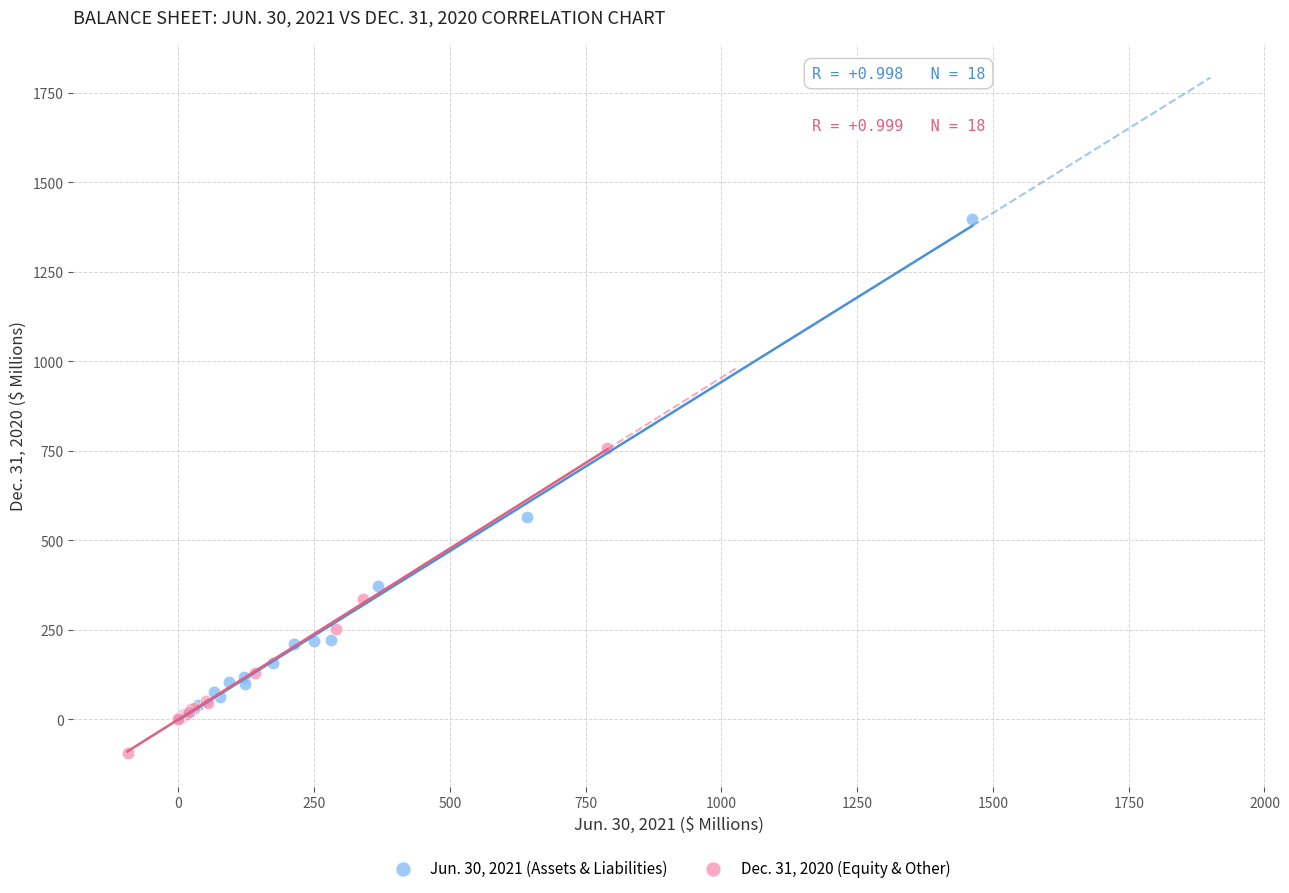

What are all the series names shown in the legend?

Jun. 30, 2021 (Assets & Liabilities), Dec. 31, 2020 (Equity & Other)